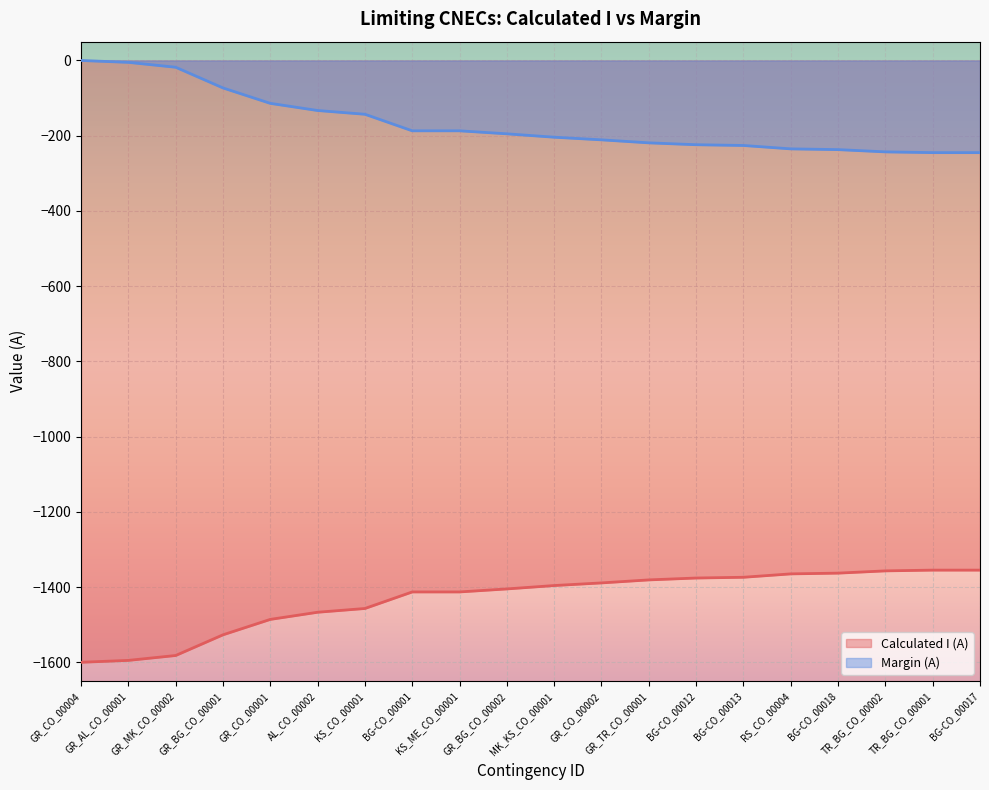

Does the chart display data point markers on the line(s)?

No